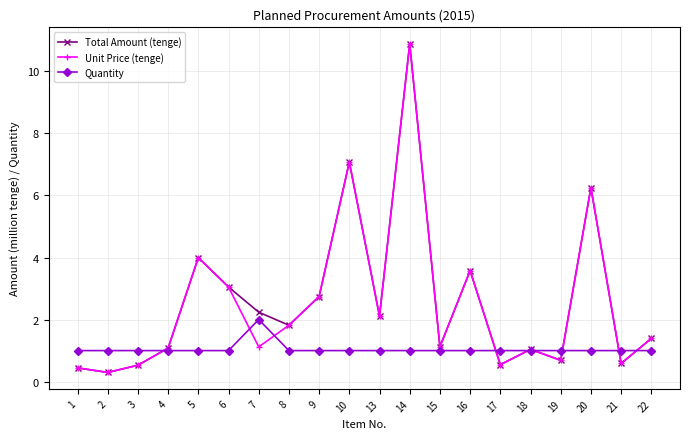

Is it true that Unit Price (tenge) equals 2.7 at 14?

False